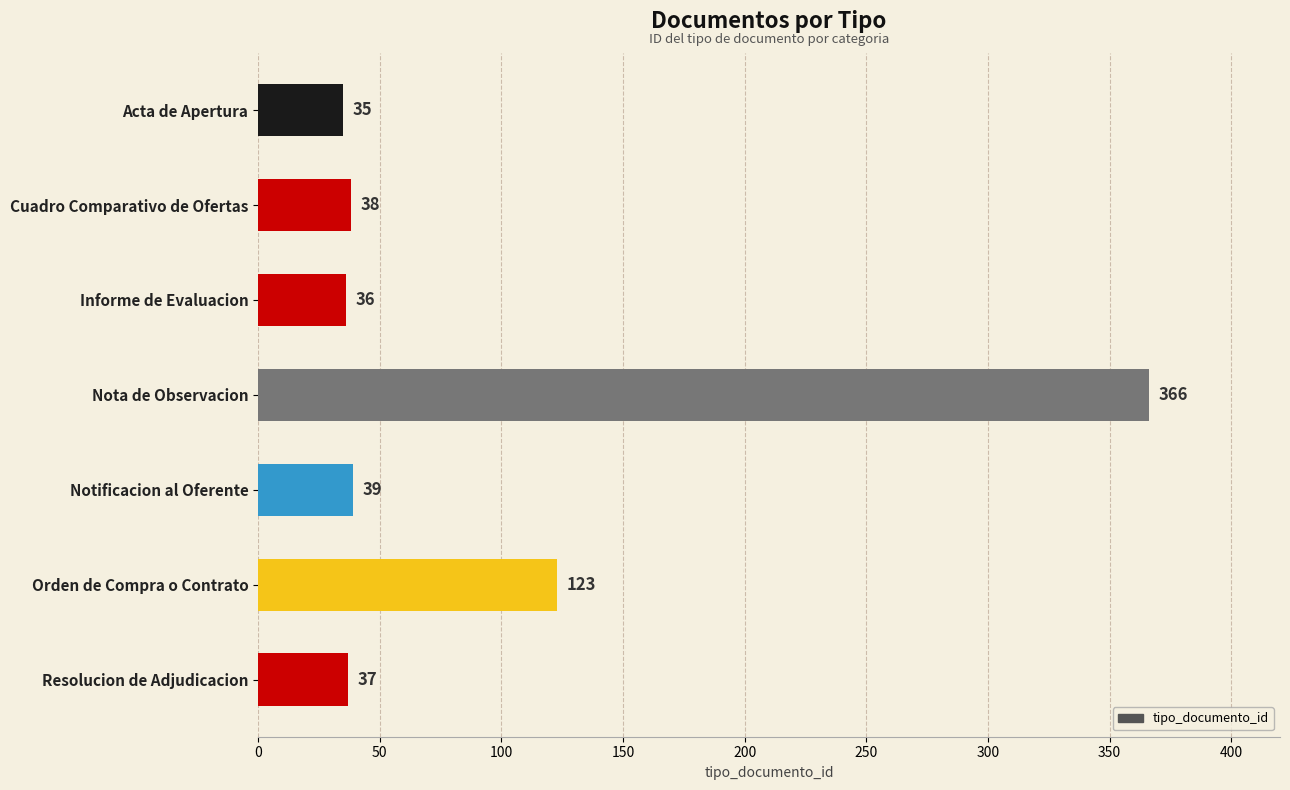

Between Notificacion al Oferente and Orden de Compra o Contrato, which is larger?

Orden de Compra o Contrato